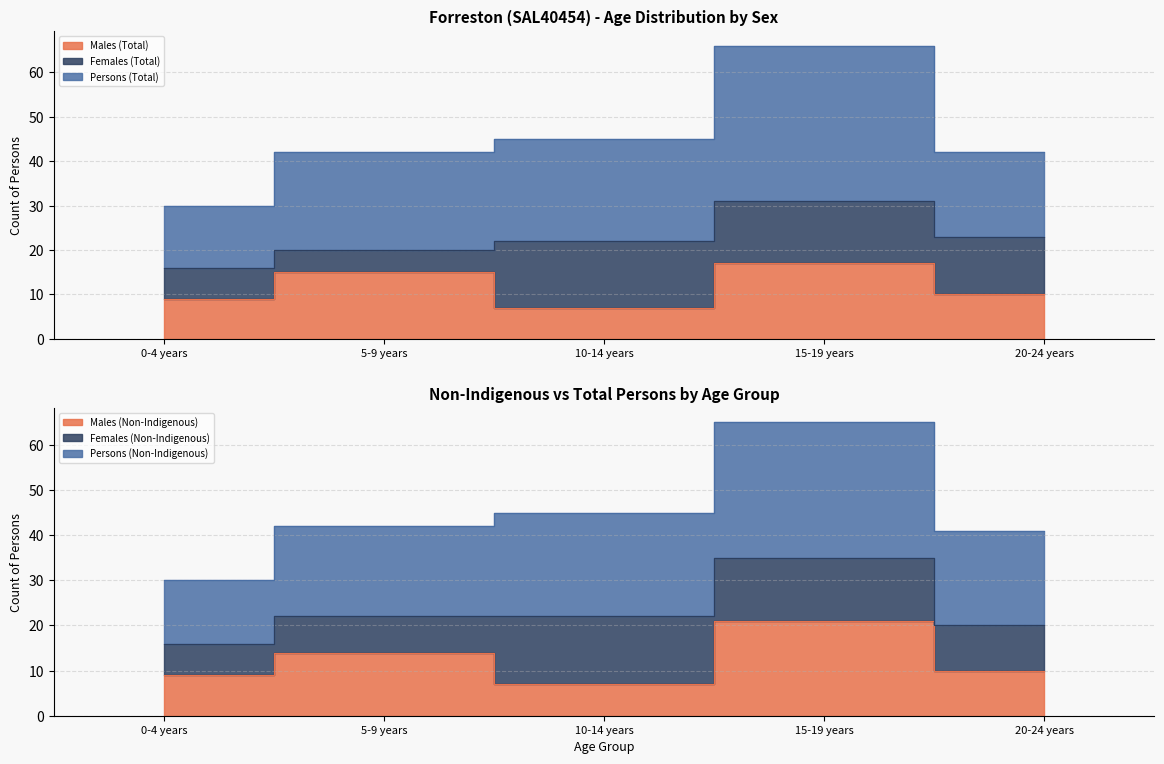

What is the label of the 2nd point from the left?

5-9 years